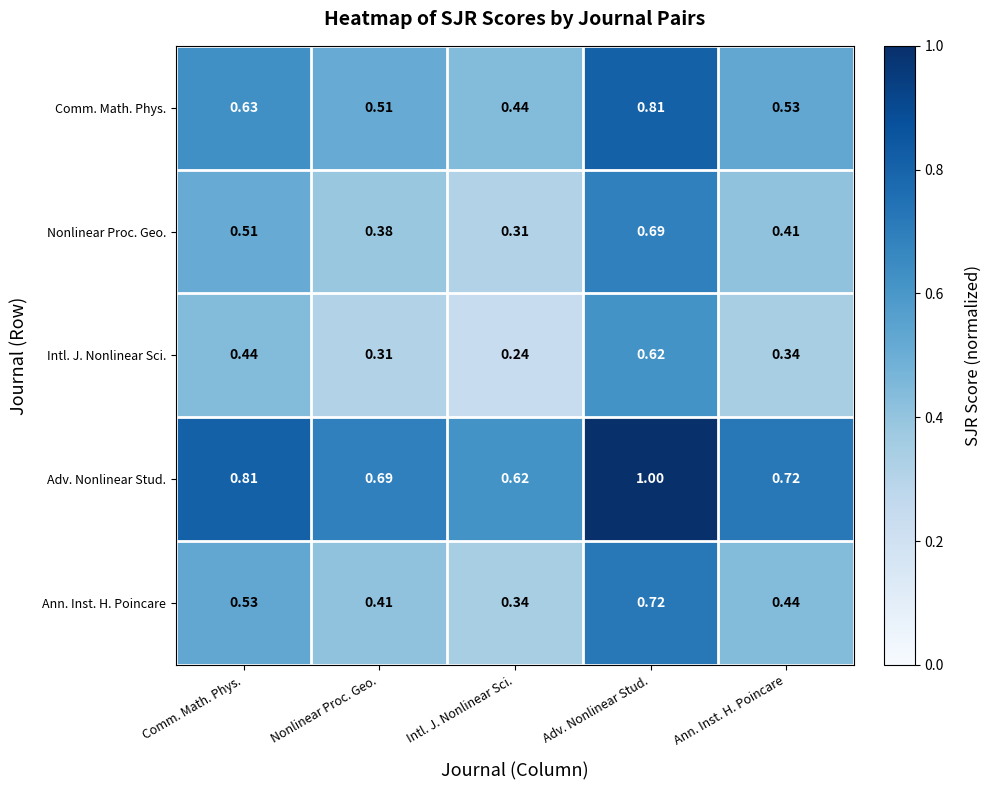

At which label is Nonlinear Proc. Geo. closest to 0?

Intl. J. Nonlinear Sci.